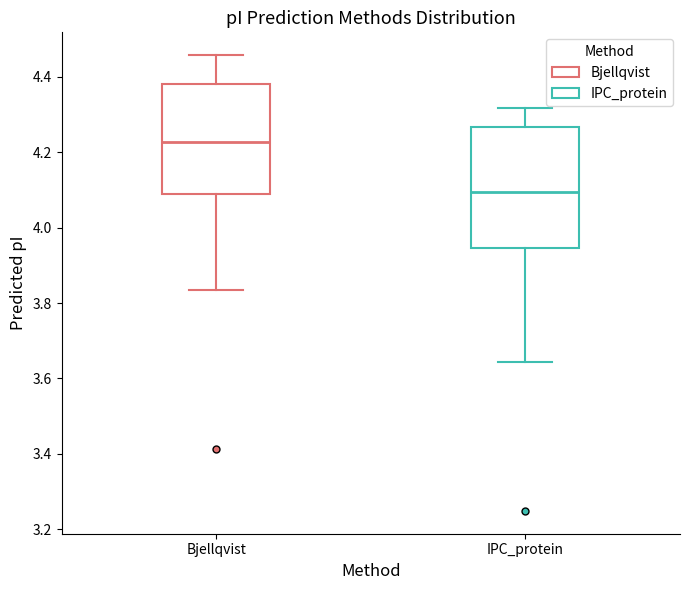

Where is the lower edge of the box for IPC_protein on the y-axis? The values are not printed on the chart, so give them approximately, as read against the axis.

3.94